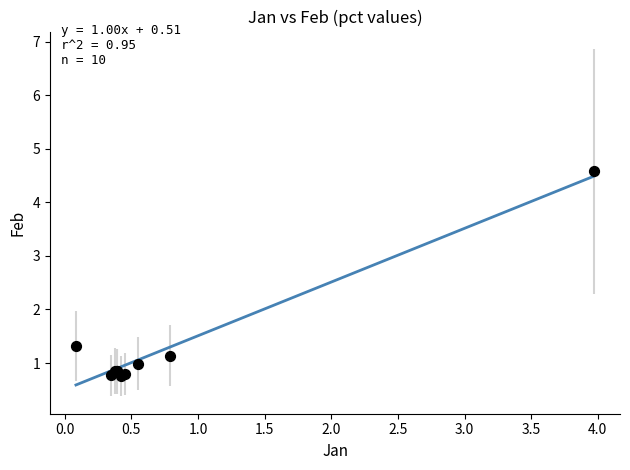

What Y value in the scatter plot is closest to 2?

1.3